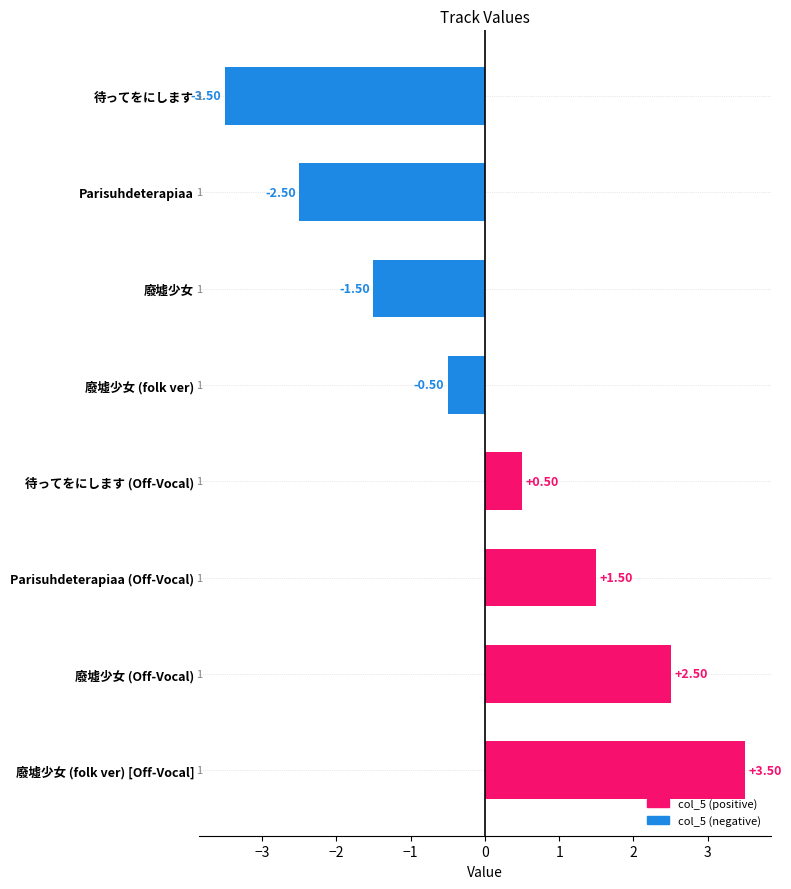

Are the bars horizontal?

Yes